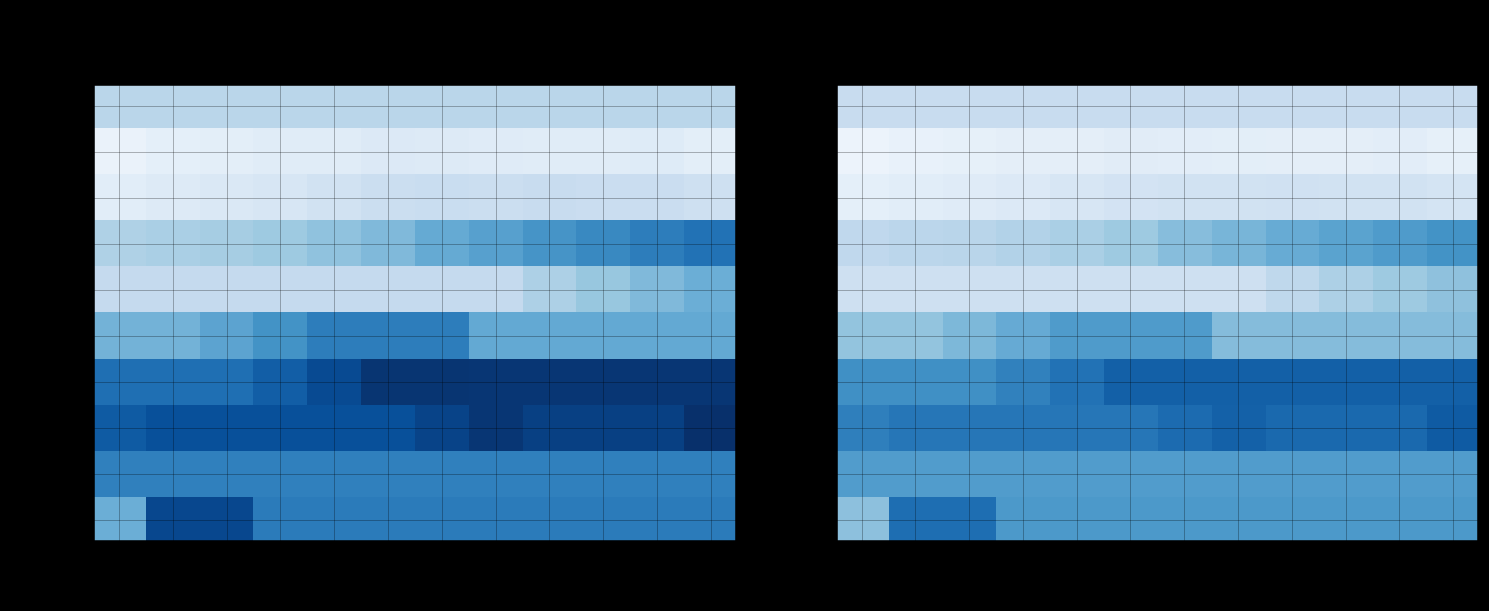

What is the difference between the maximum and minimum values in the 5-yr_Regular series?

0.2